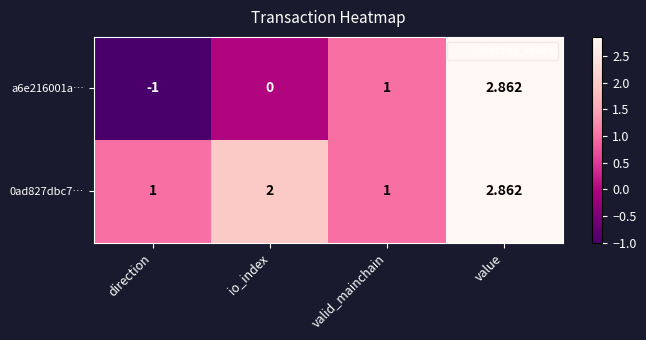

Which category has the highest value in the a6e216001a… series?

value